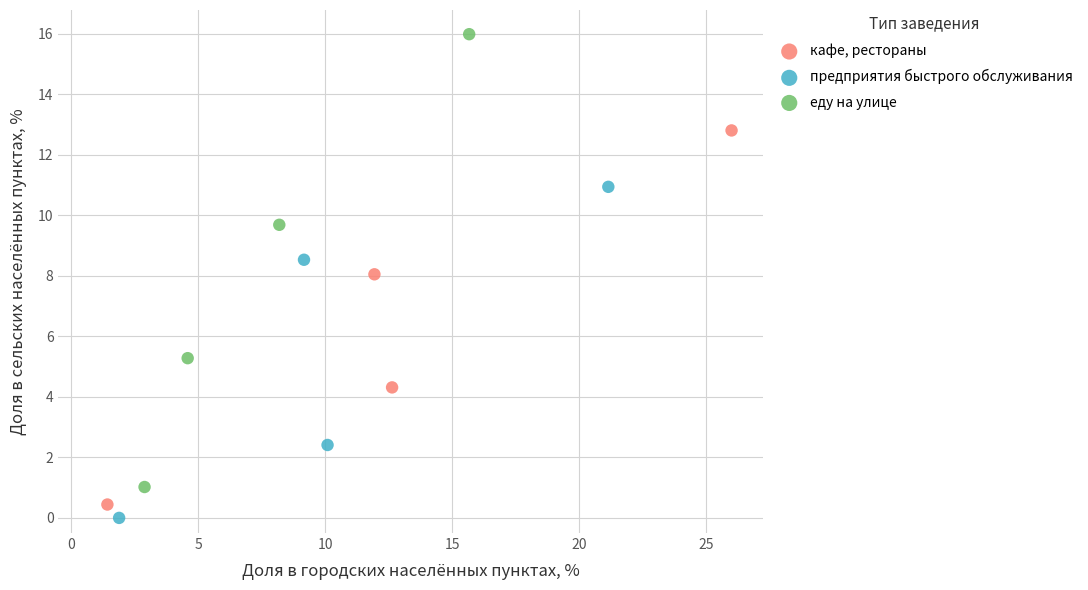

What are all the series names shown in the legend?

кафе, рестораны, предприятия быстрого обслуживания, еду на улице